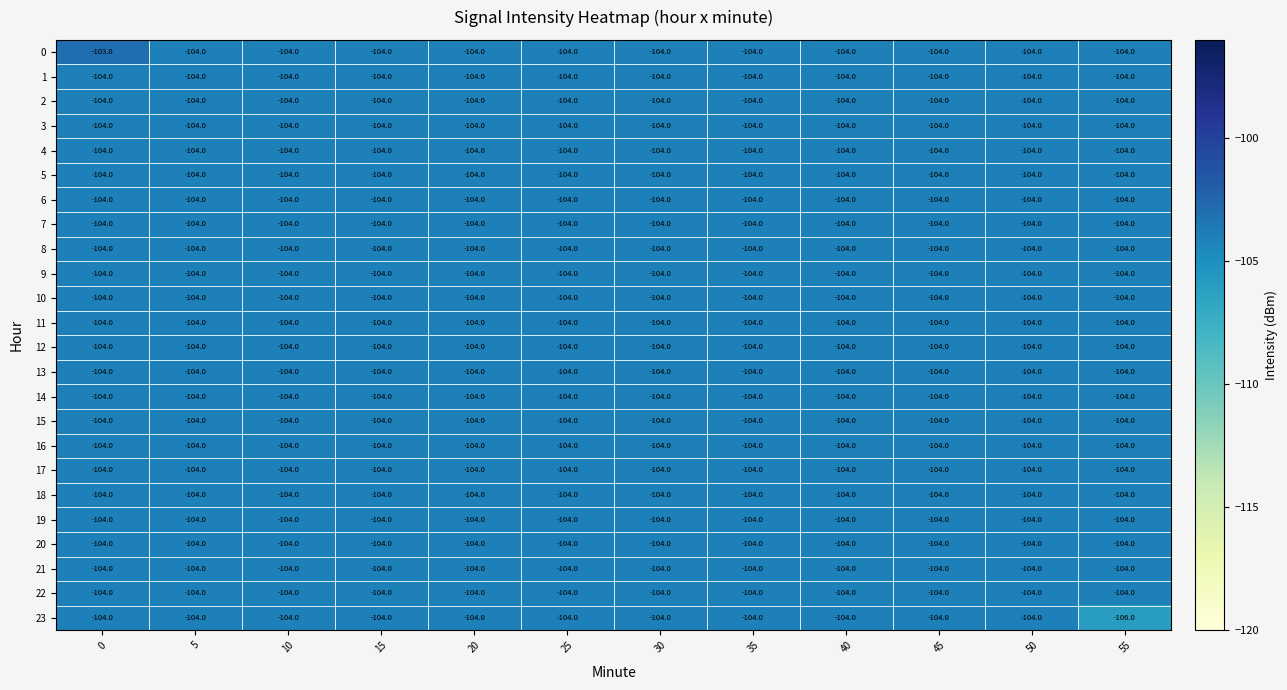

Read the 16 value at 0.

-104